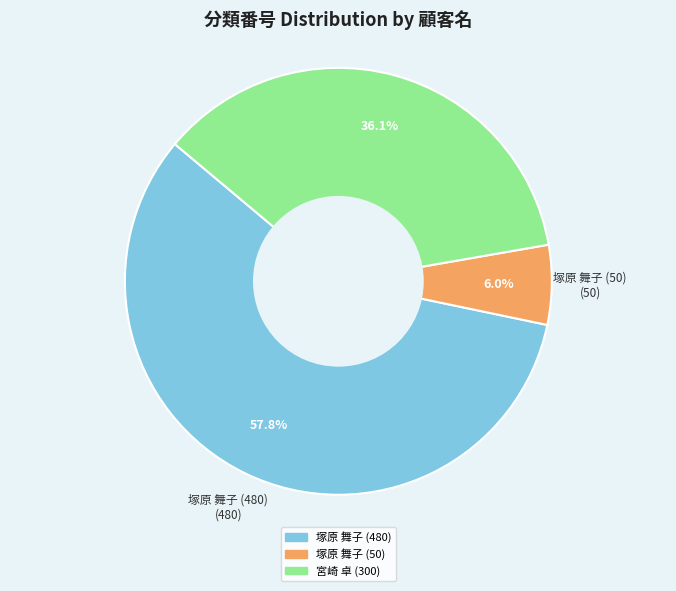

The 宮崎 卓 (300) slice represents 50% of the pie. True or false?

False